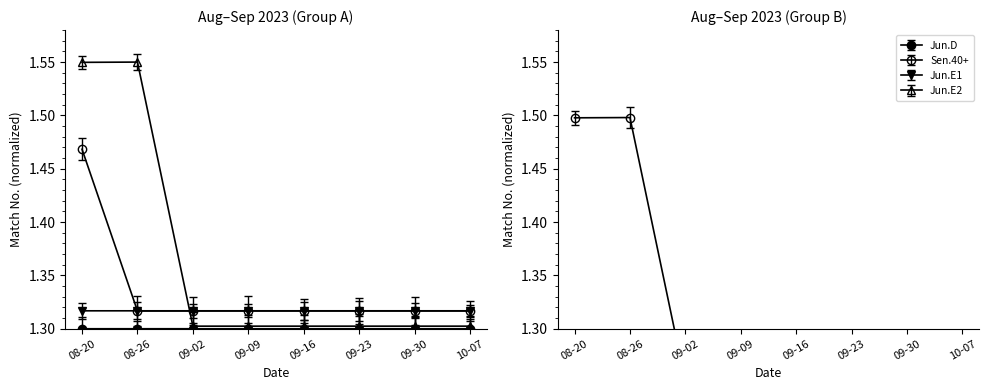

At how many categories does at least one series exceed 1?

8